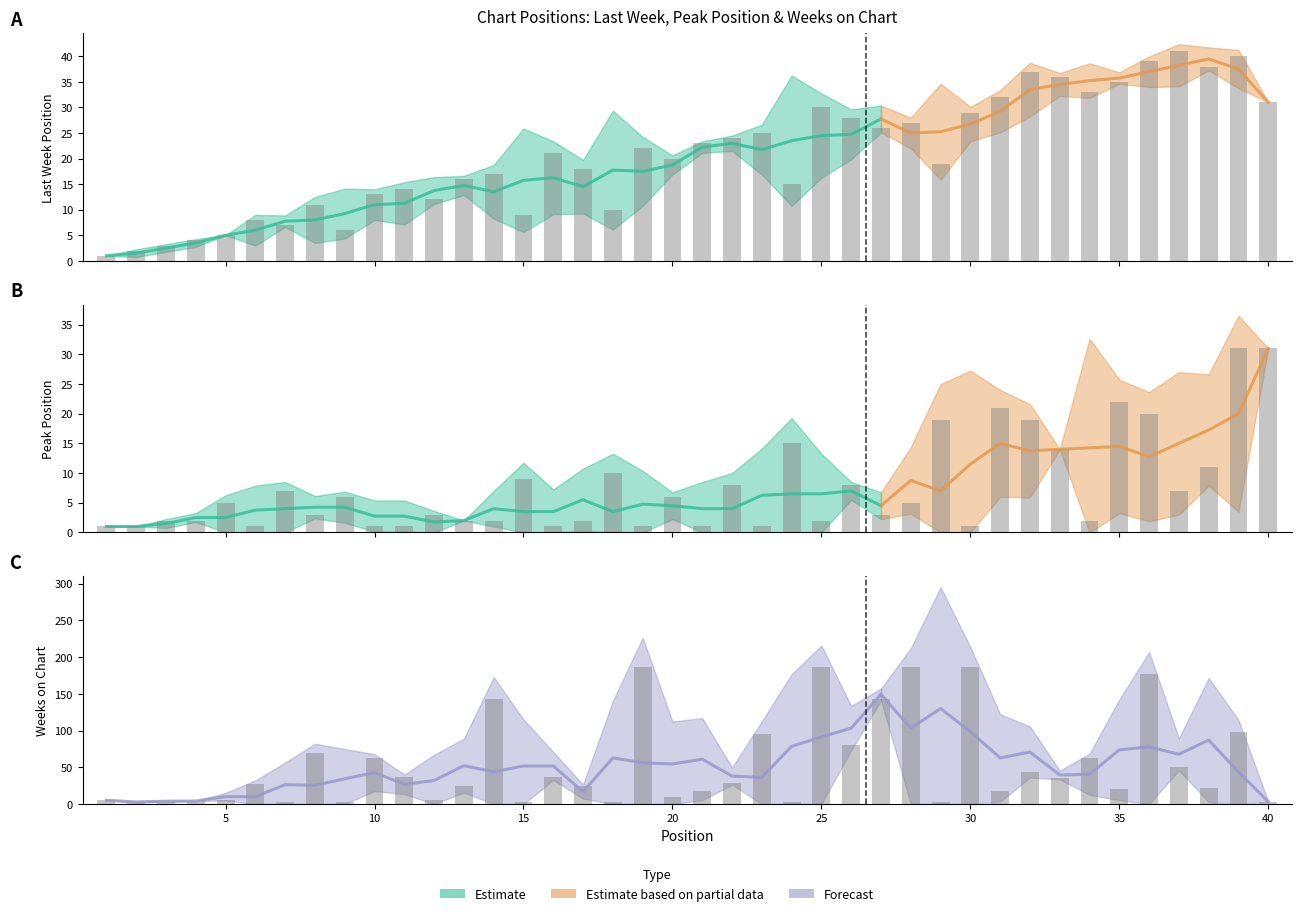

Reading left to right, extract all data points from this chart.

Last Week: 1=1	2=2	3=3	4=4	5=5	6=8	7=7	8=11	9=6	10=13	11=14	12=12	13=16	14=17	15=9	16=21	17=18	18=10	19=22	20=20	21=23	22=24	23=25	24=15	25=30	26=28	27=26	28=27	29=19	30=29	31=32	32=37	33=36	34=33	35=35	36=39	37=41	38=38	39=40	40=31
Peak Position: 1=1	2=1	3=2	4=2	5=5	6=1	7=7	8=3	9=6	10=1	11=1	12=3	13=2	14=2	15=9	16=1	17=2	18=10	19=1	20=6	21=1	22=8	23=1	24=15	25=2	26=8	27=3	28=5	29=19	30=1	31=21	32=19	33=14	34=2	35=22	36=20	37=7	38=11	39=31	40=31
Weeks on Chart: 1=5	2=3	3=3	4=4	5=6	6=27	7=3	8=69	9=3	10=62	11=37	12=5	13=24	14=143	15=3	16=37	17=24	18=3	19=187	20=10	21=18	22=29	23=95	24=3	25=187	26=80	27=143	28=187	29=3	30=187	31=17	32=44	33=35	34=62	35=21	36=177	37=51	38=22	39=98	40=3